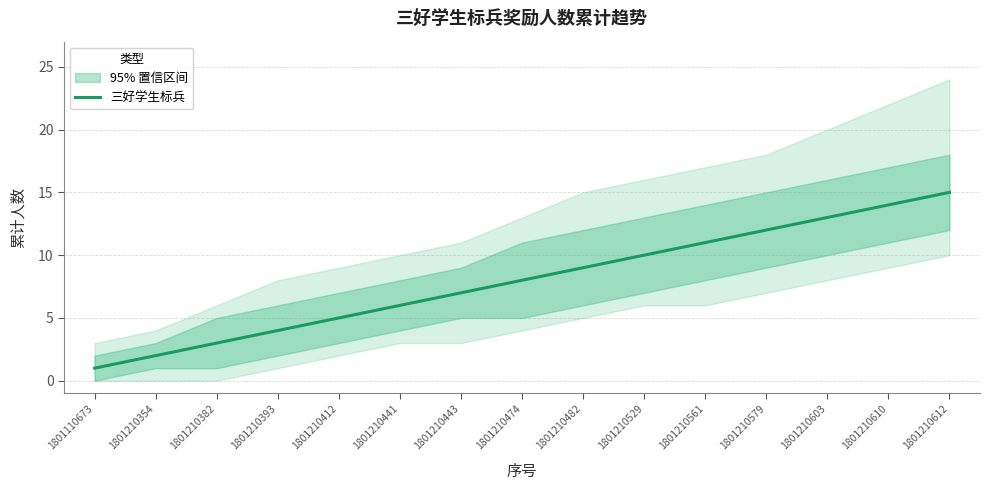

What is the value of the 1st point from the left?

1